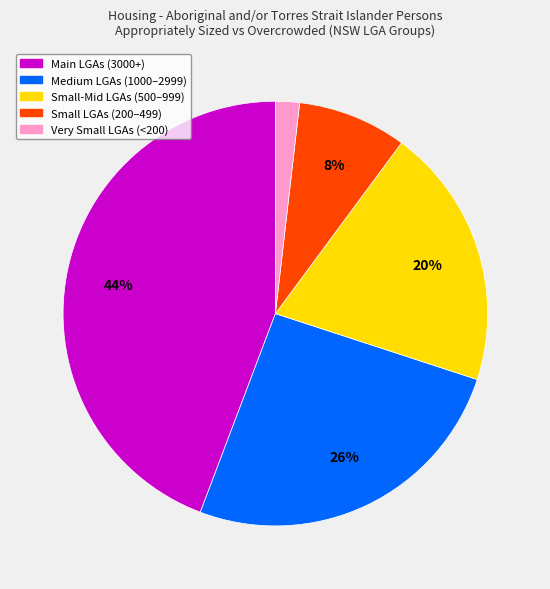

Is there a majority slice in this chart?

No